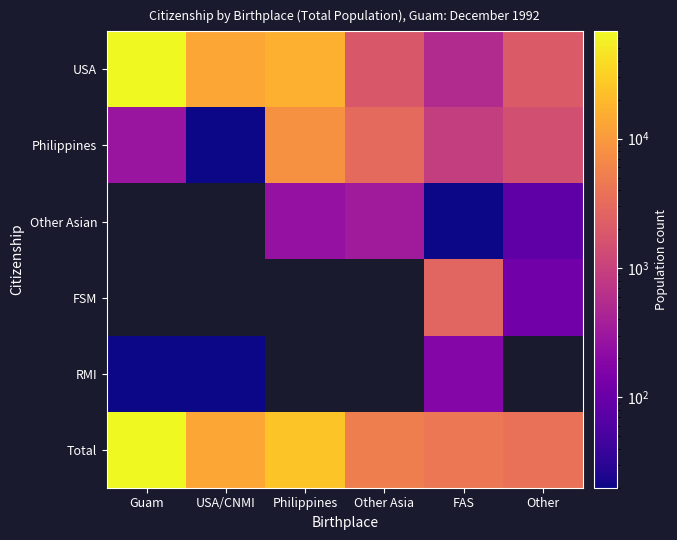

What is the sum of the Total values at Philippines and Other?

28380.0